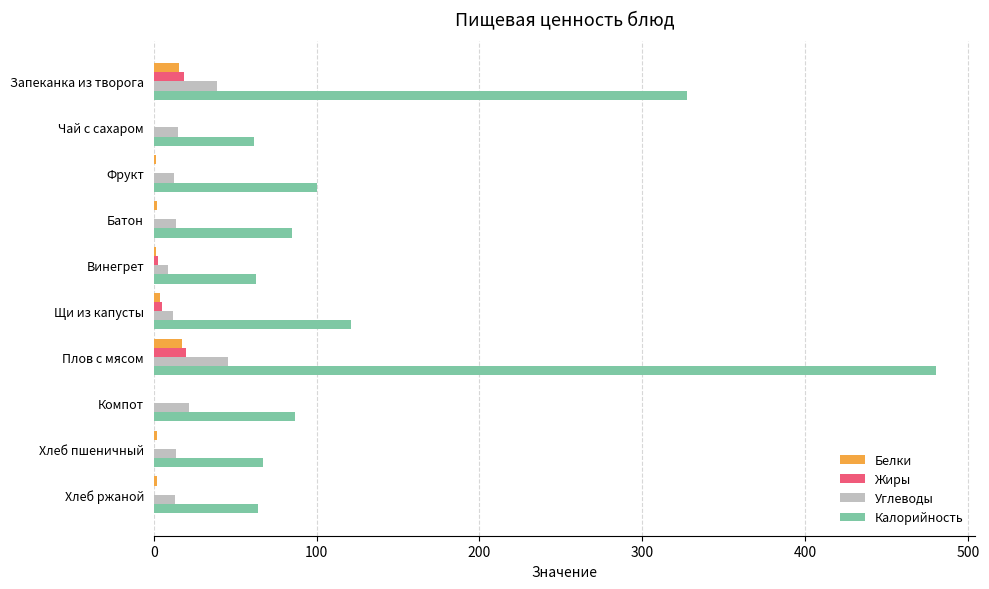

What is the greatest value displayed?

480.4